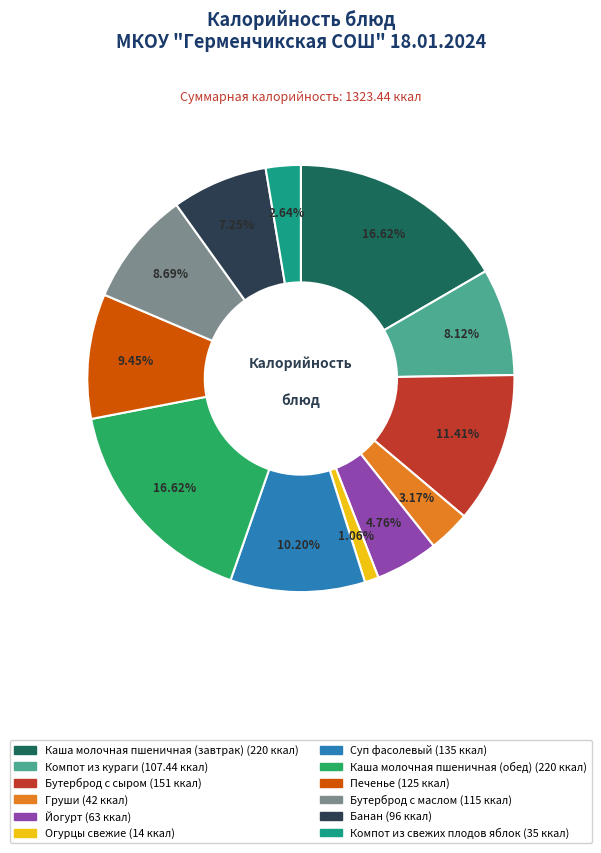

The Банан slice represents 1% of the pie. True or false?

False